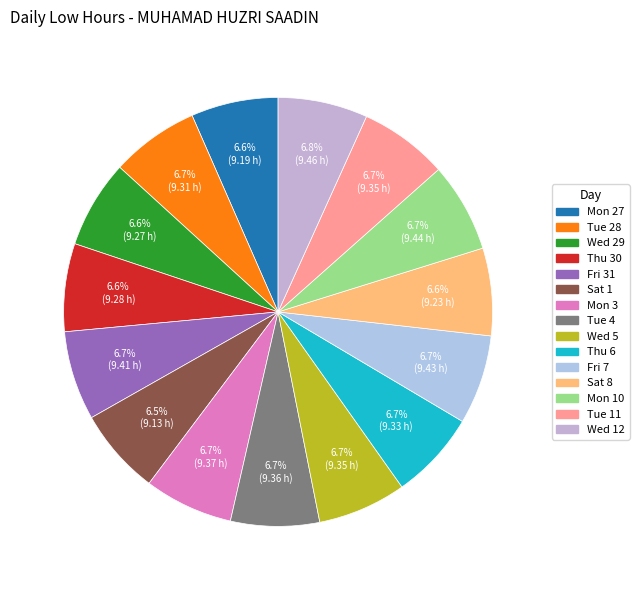

To the nearest percent, what percentage of the pie is Wed 12?

7%